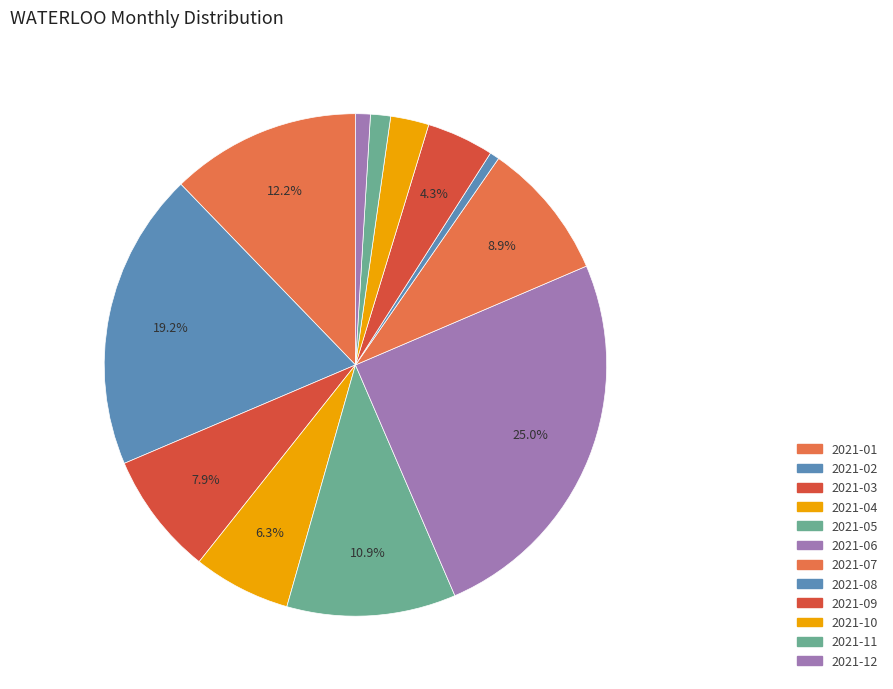

True or false: 2021-06 accounts for 33% of the total.

False